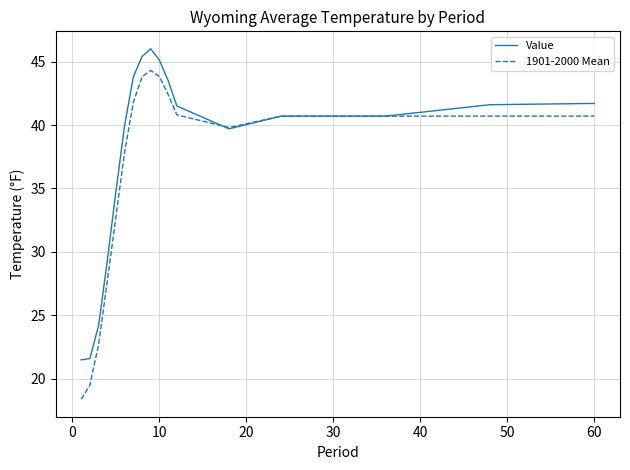

Rank the series by their maximum value, from highest to lowest.

Value, 1901-2000 Mean